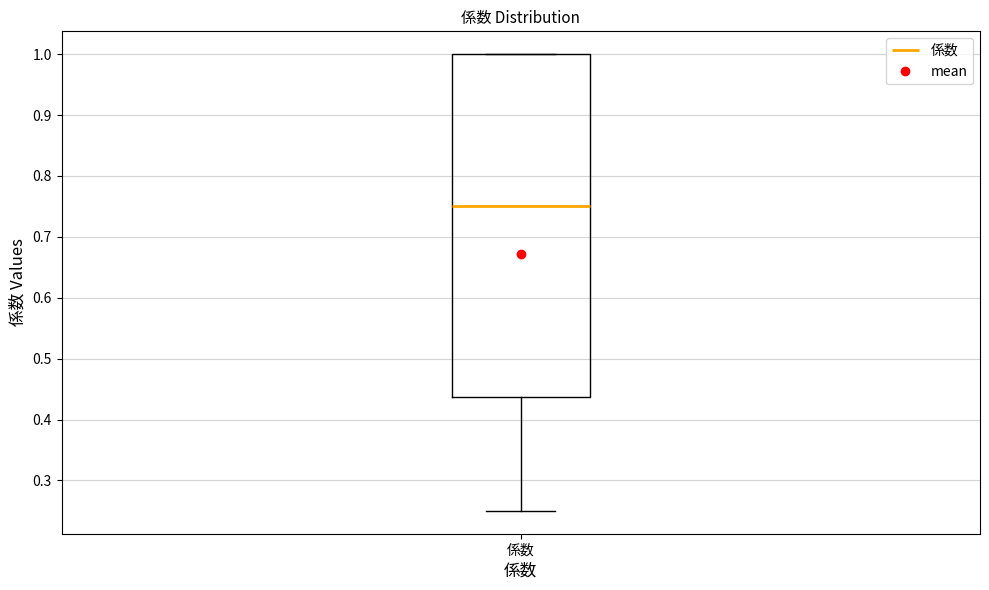

Where does the lower whisker of the box for 係数 end on the y-axis? The values are not printed on the chart, so give them approximately, as read against the axis.

0.25